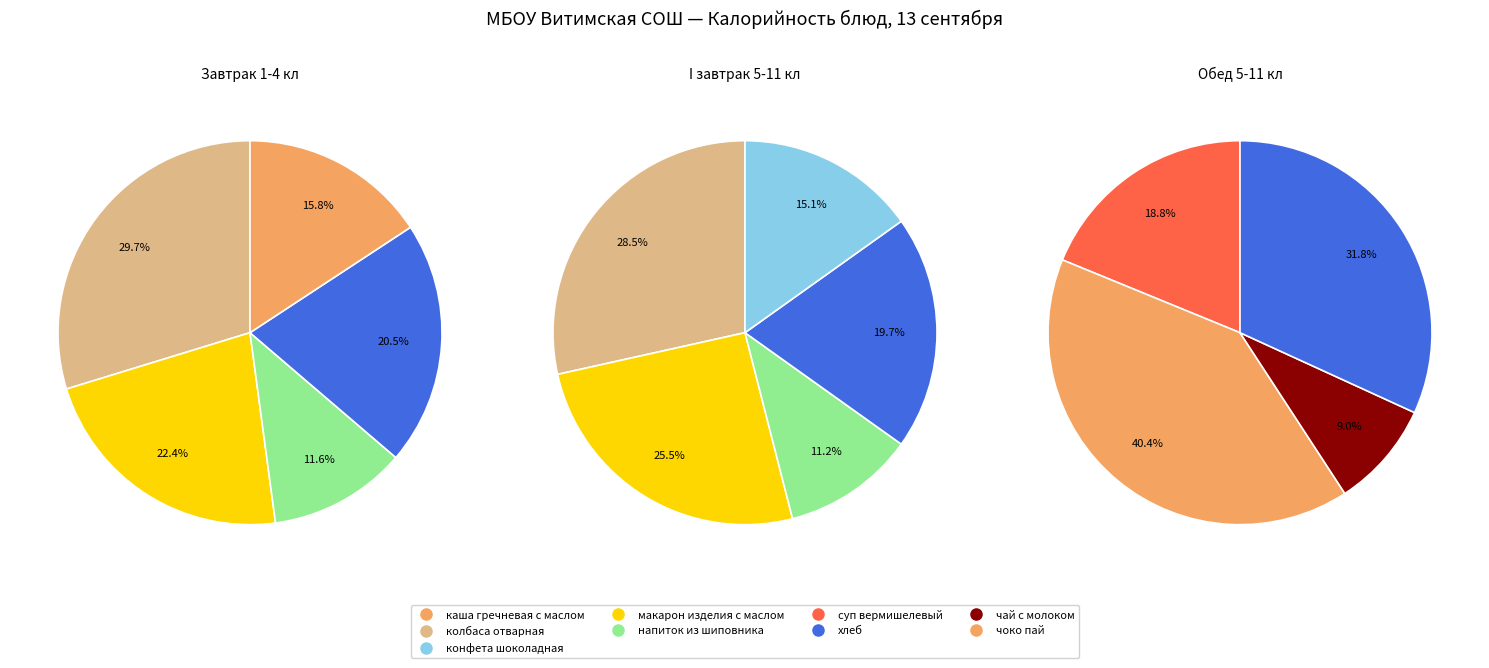

Between напиток из шиповника (завтрак 1-4) and конфета шоколадная, which is larger?

конфета шоколадная